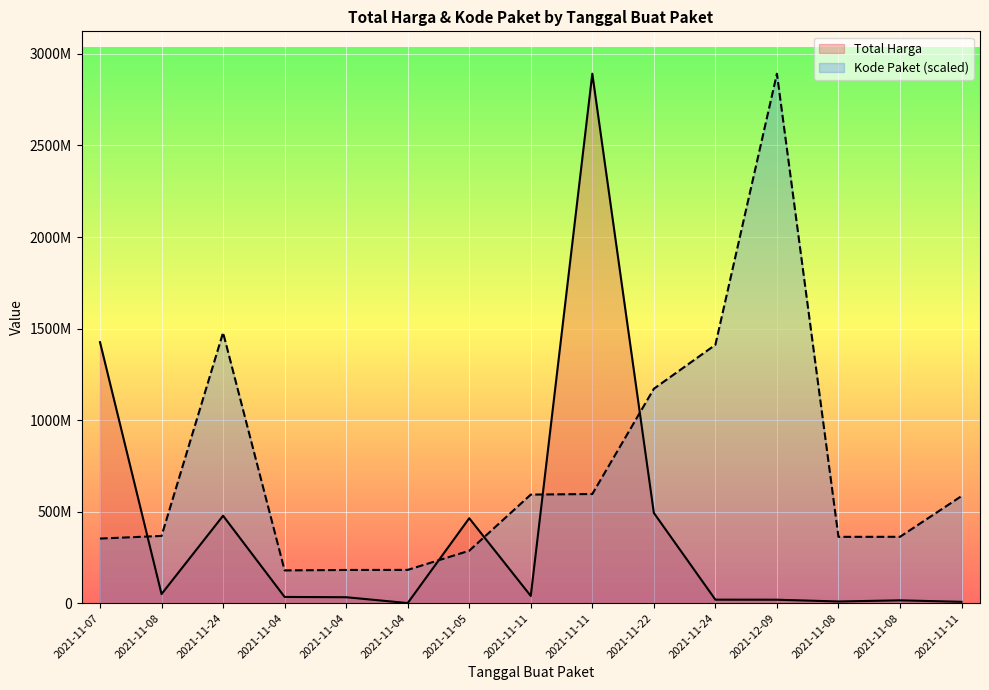

The value of Total Harga at 2021-11-05 is 240172800.7. True or false?

False